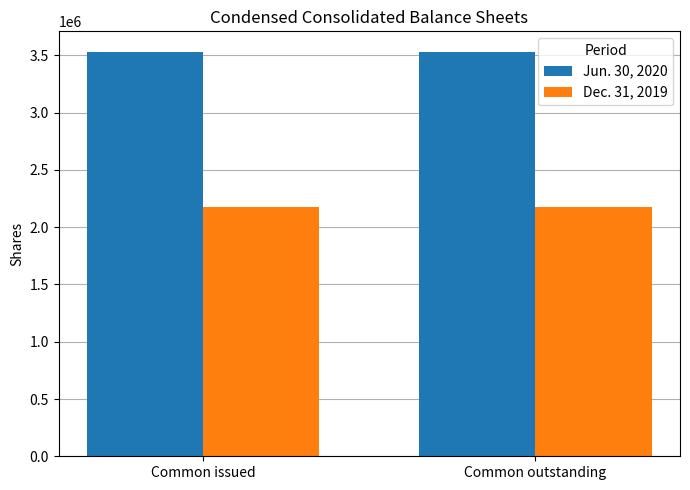

Reading right to left, what are all the values shown in this chart?

Jun. 30, 2020: Common outstanding=3534000	Common issued=3534000
Dec. 31, 2019: Common outstanding=2179000	Common issued=2179000